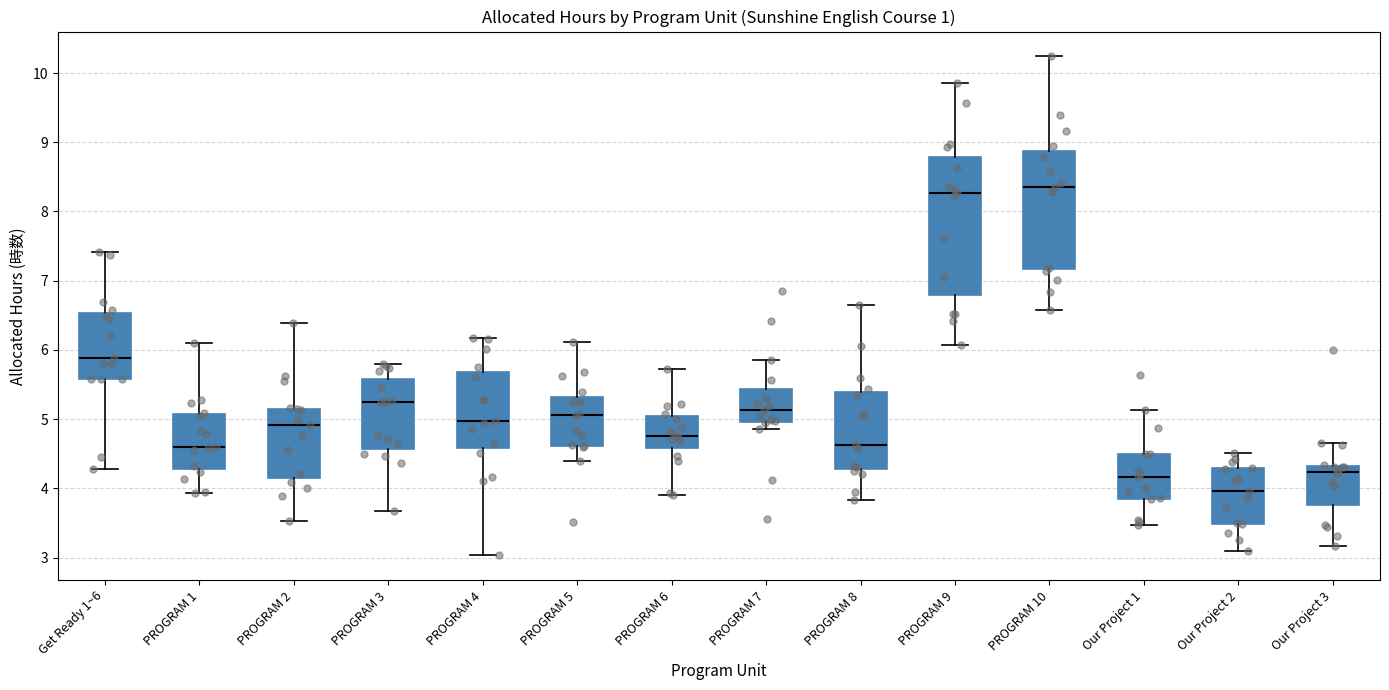

Which box has the lowest median line?

Our Project 2